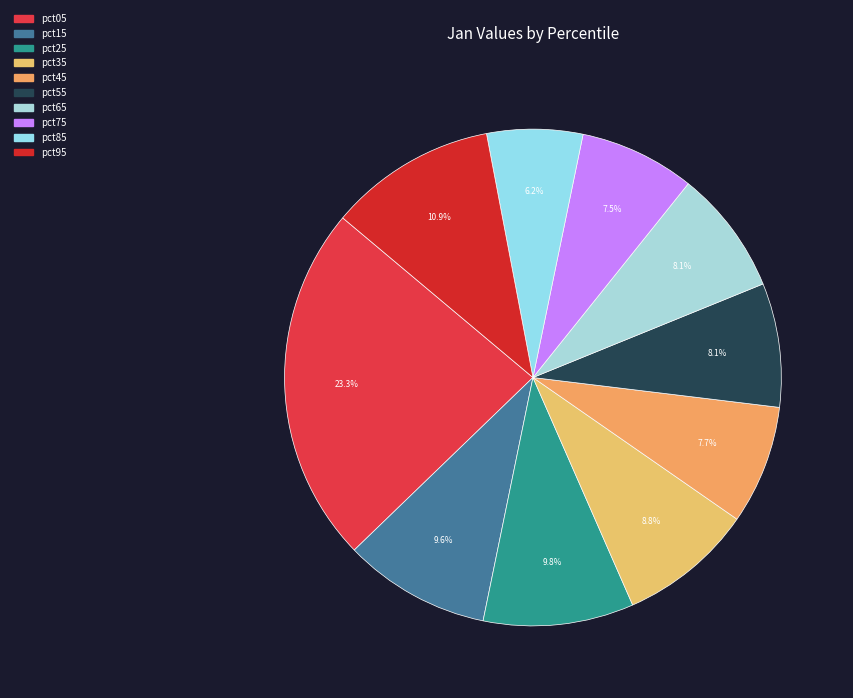

To the nearest percent, what portion does pct65 represent?

8%